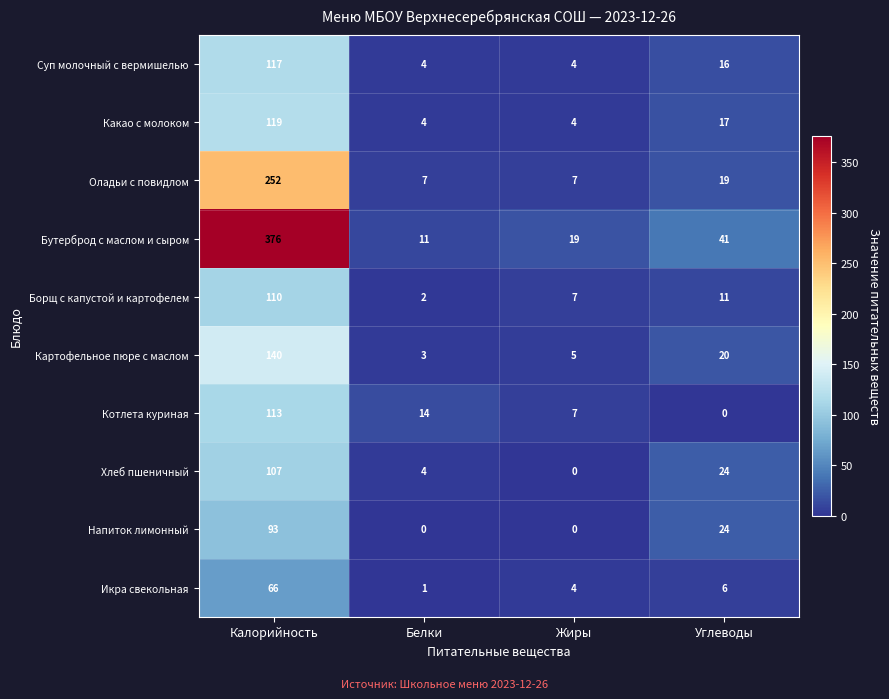

At how many categories does at least one series exceed 103?

1